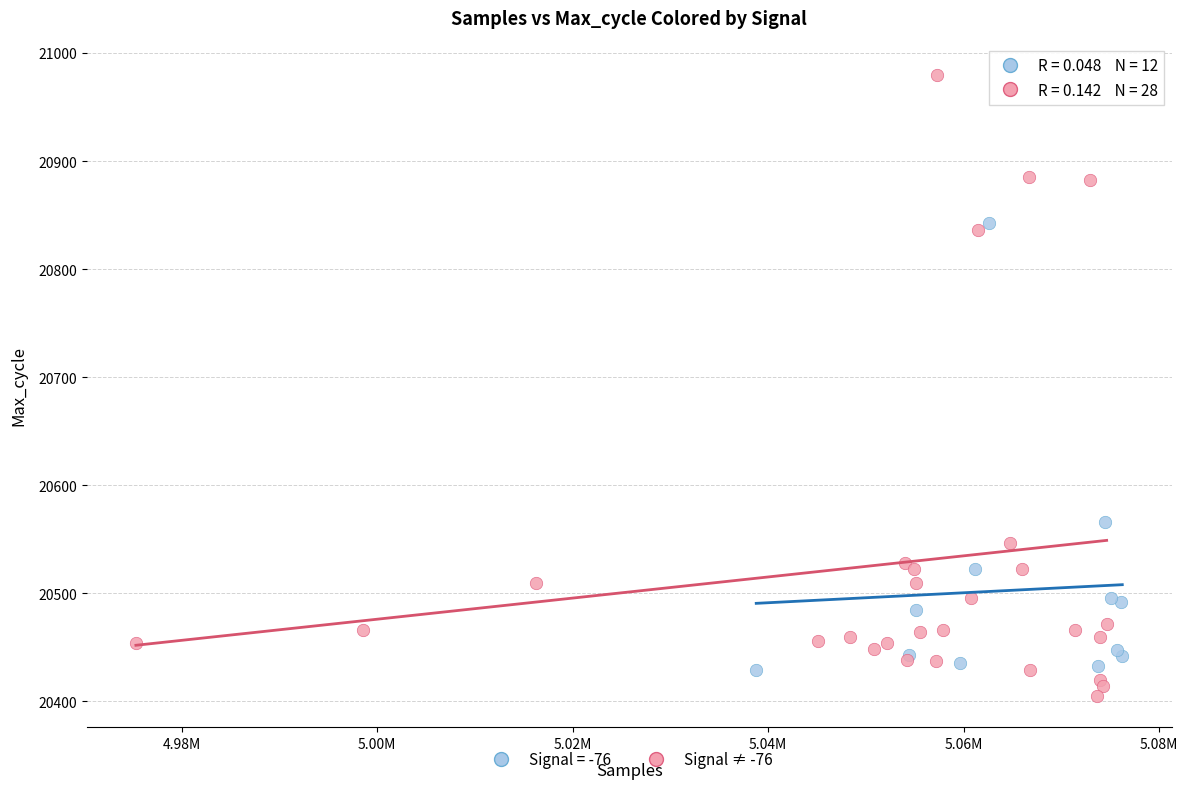

Which series has the widest spread of Y values?

Signal ≠ -76